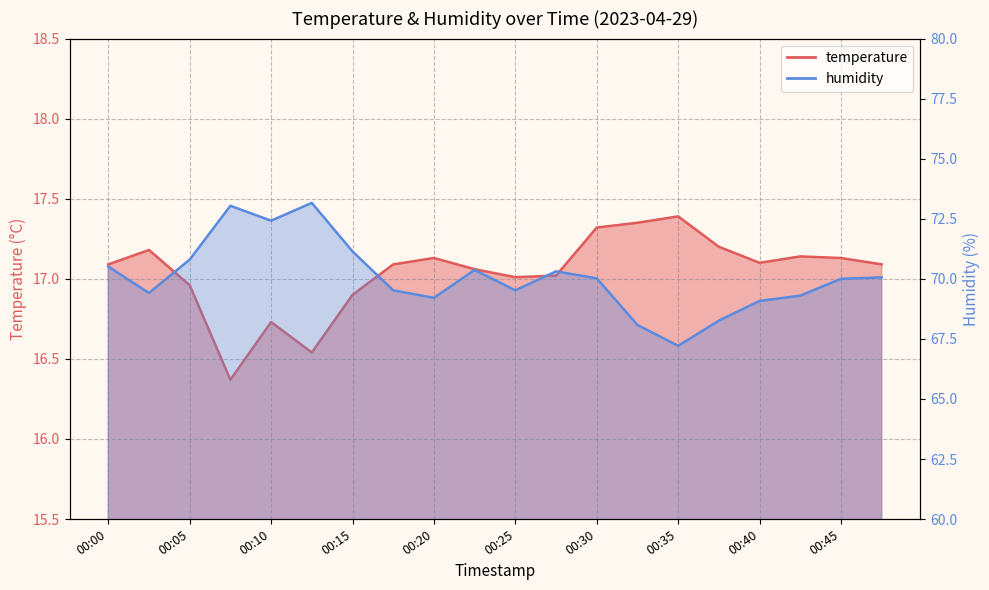

In temperature, how many points are higher than both neighbors (excluding endpoints)?

5